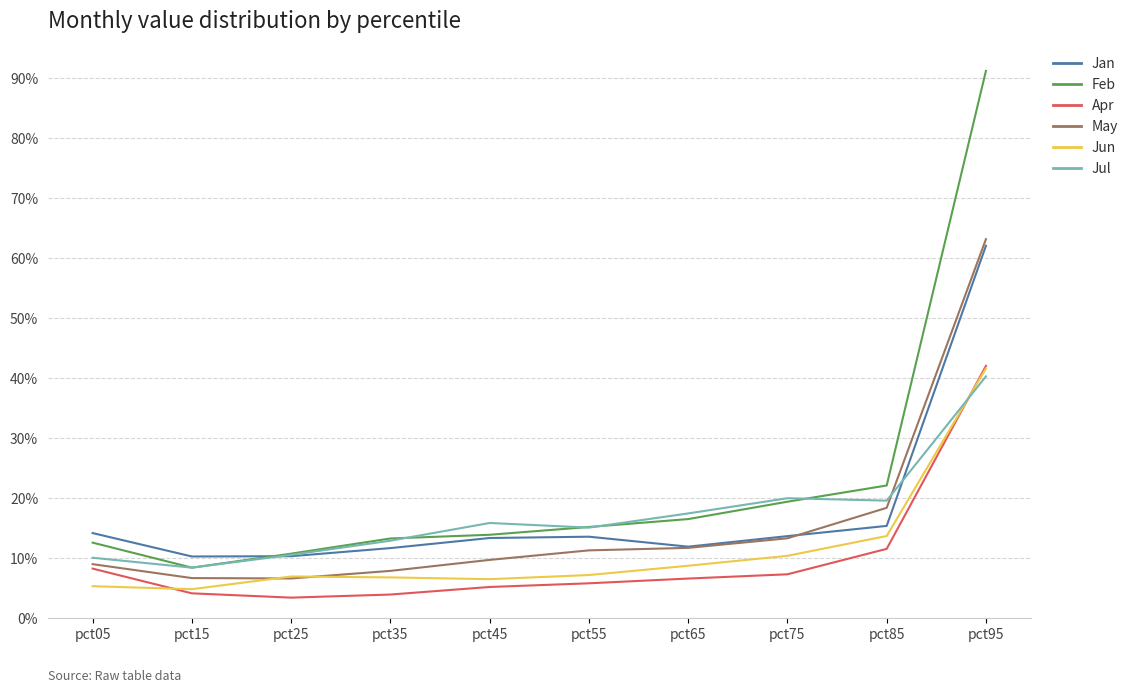

The value of Apr at pct75 is 0.0. True or false?

False